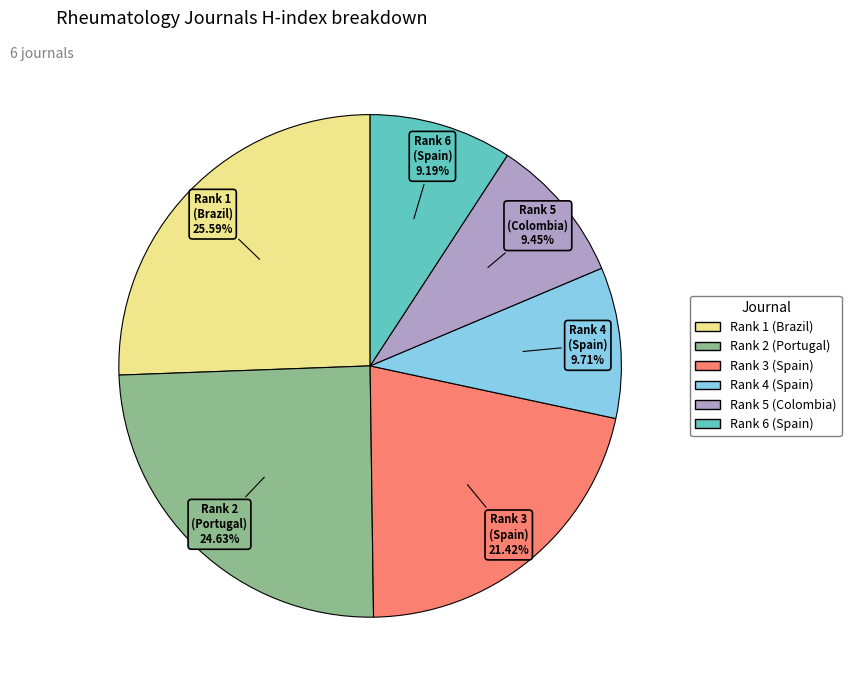

Is Rank 4 (Spain) the majority of the pie?

No